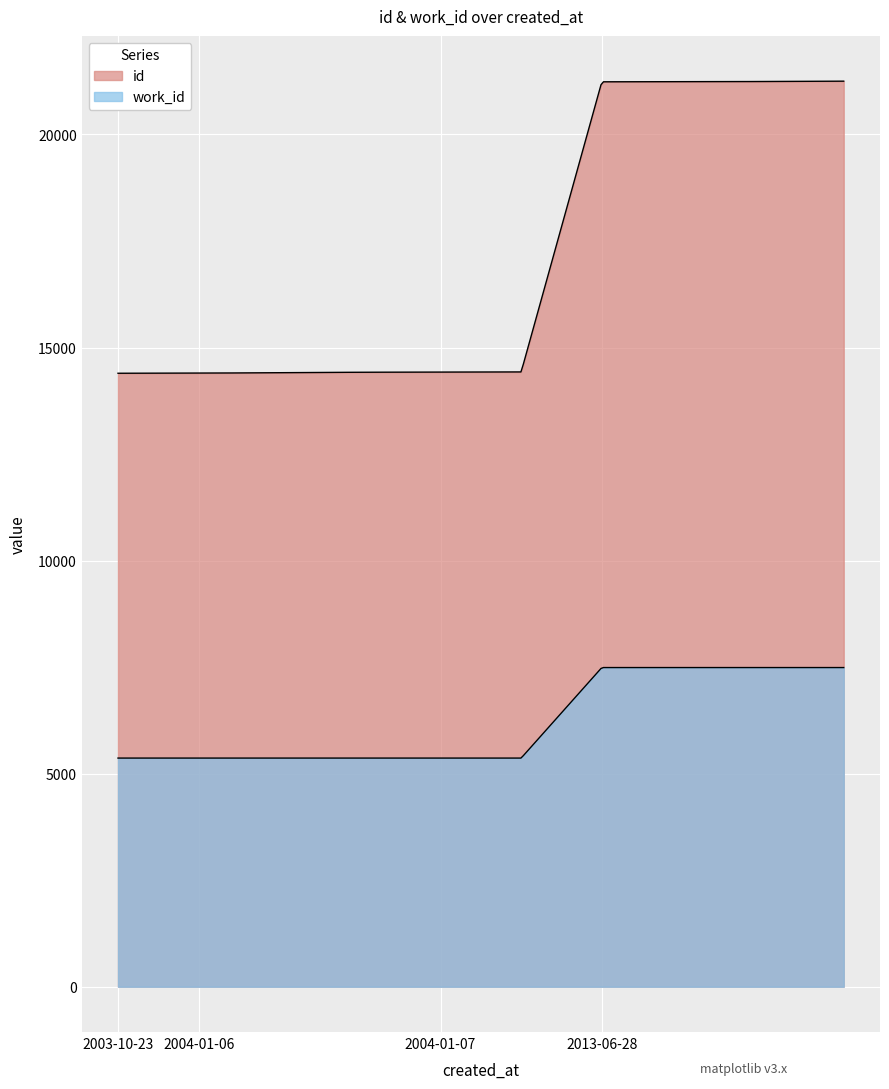

At which category does the chart reach its peak across all series?

2013-06-28